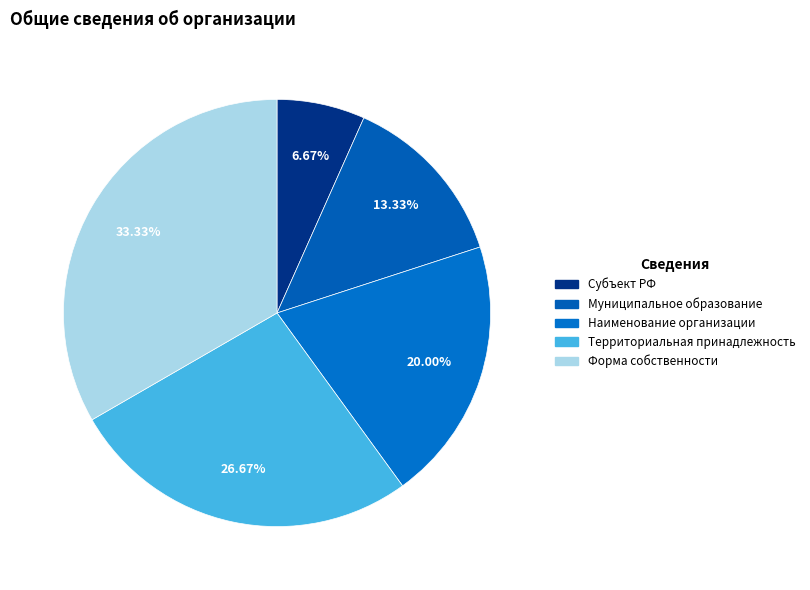

Is there any slice that represents more than half of the pie?

No